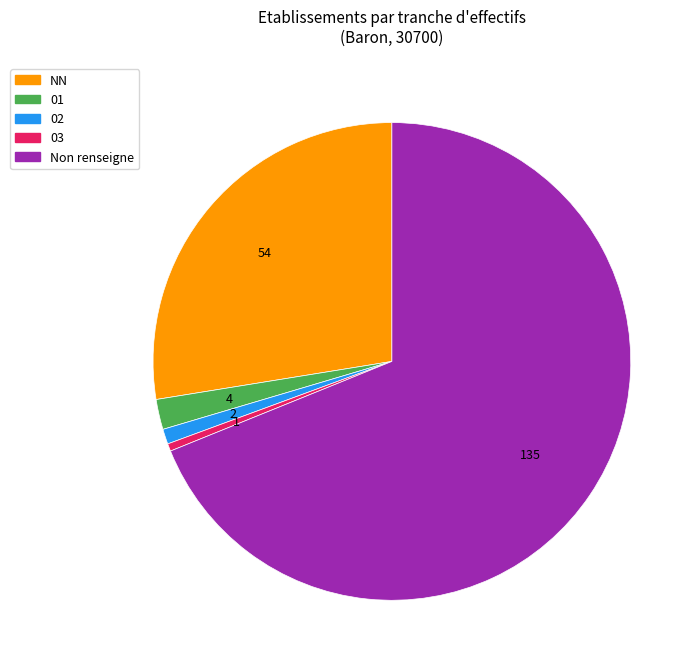

Rank the categories by value from highest to lowest.

Non renseigne, NN, 01, 02, 03